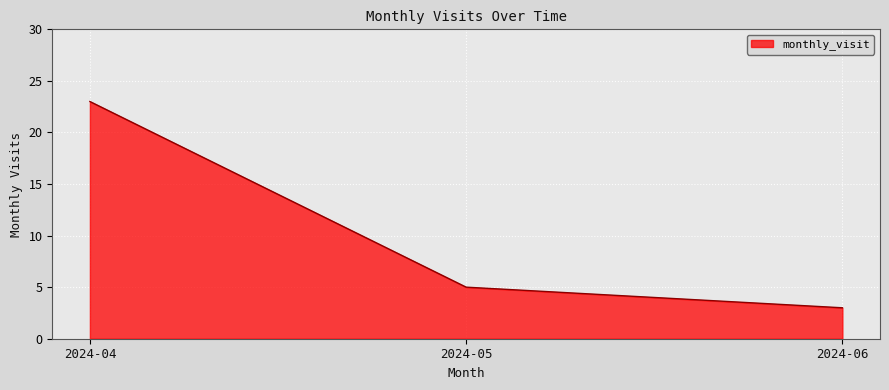

Approximately how many times larger is the value at 2024-04 compared to 2024-06?

7.7